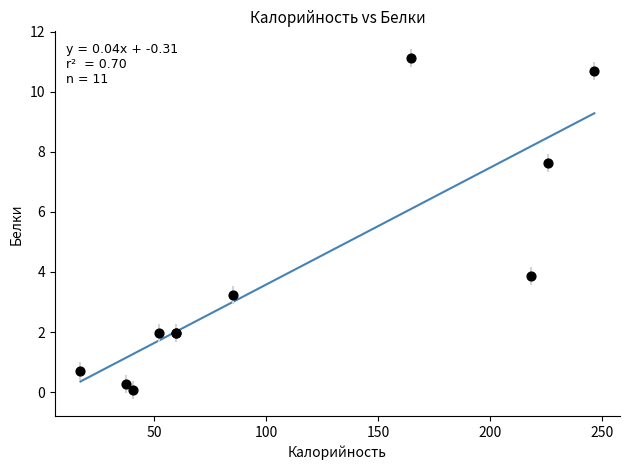

What Y value in the scatter plot is closest to 5?

3.9